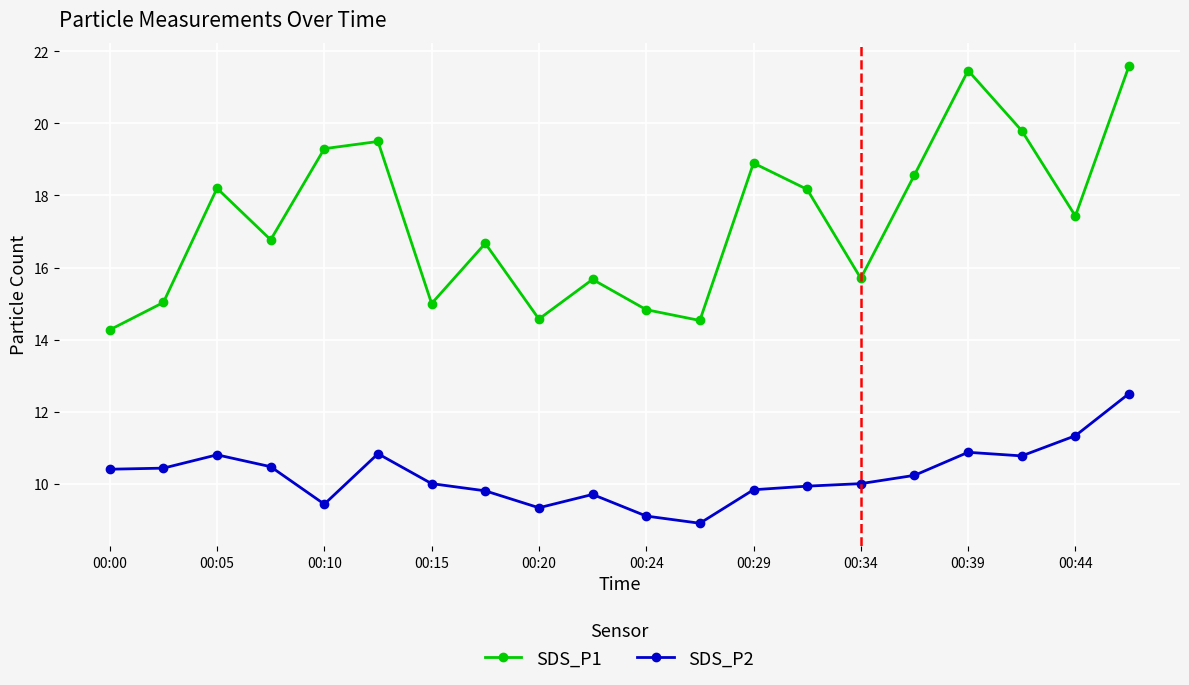

What is the value of the SDS_P1 point at the 15th from the left?

15.7